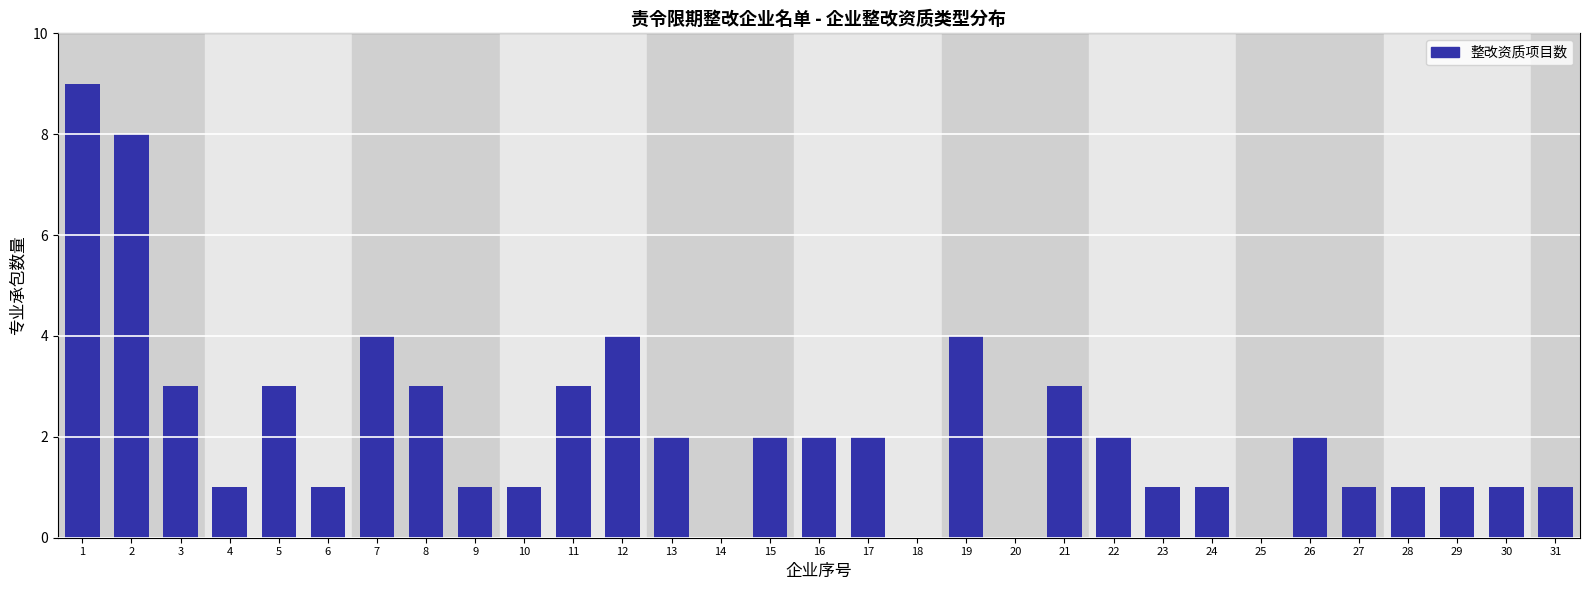

Which has a higher value, 8 or 16?

8